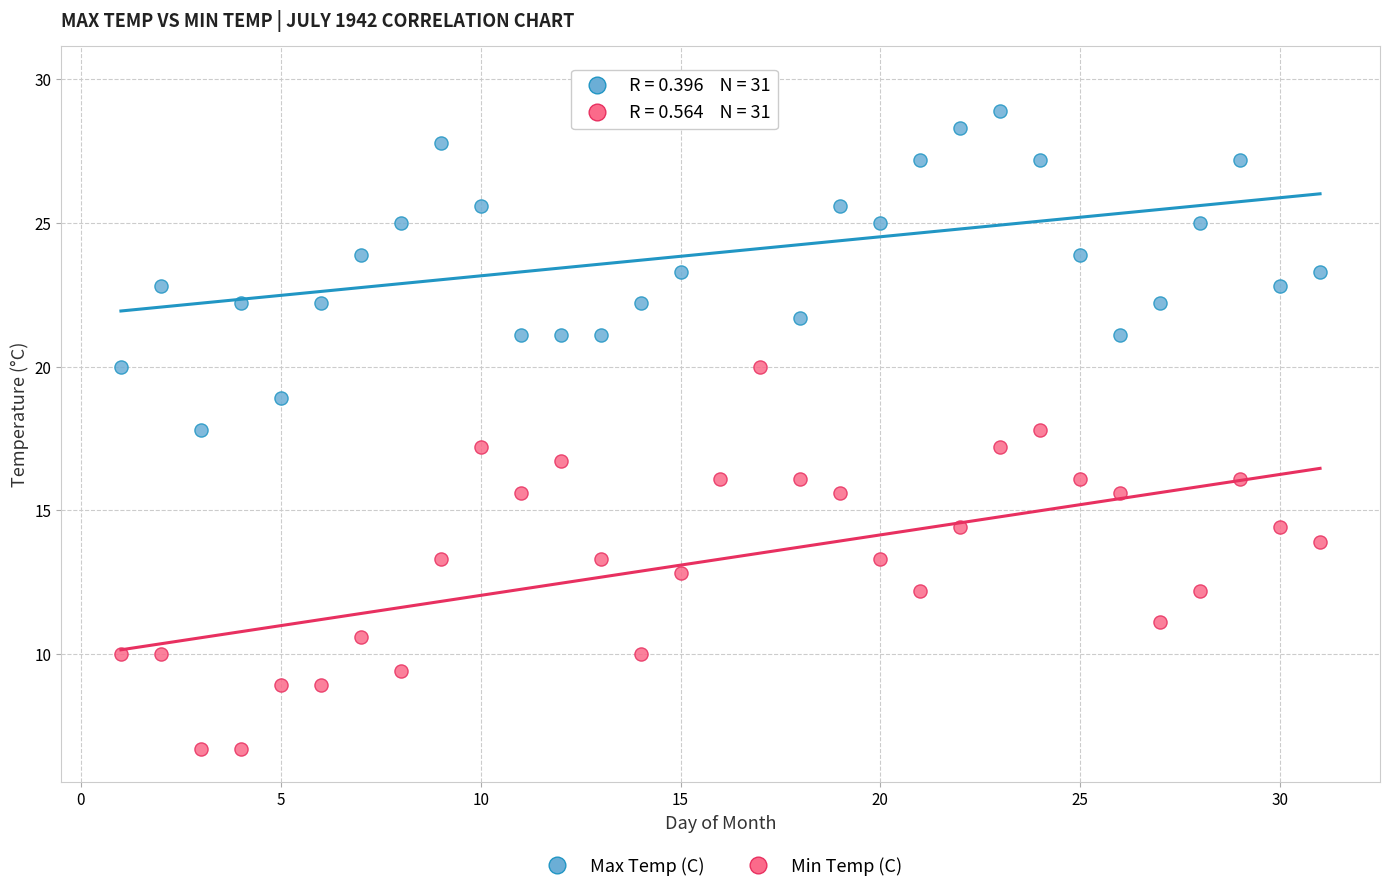

Across all data points, what is the range of X values (max minus min)?

30.0